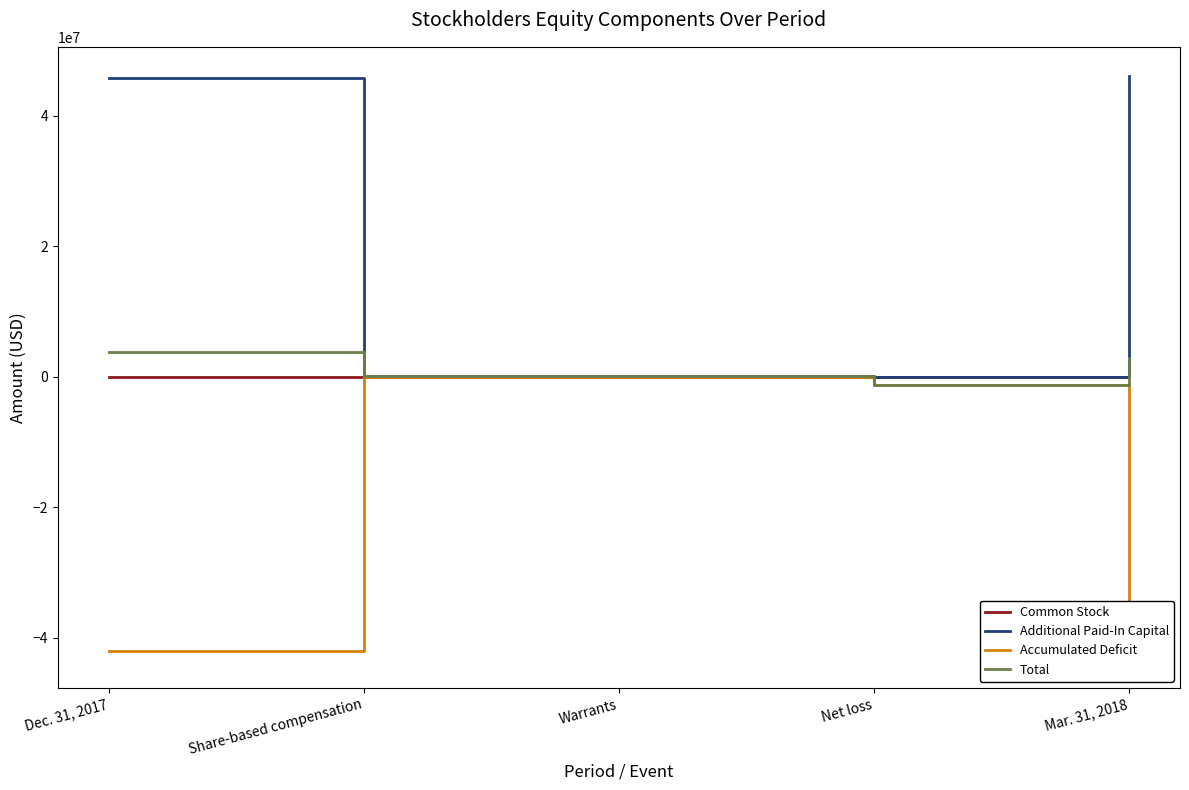

True or false: Additional Paid-In Capital and Accumulated Deficit intersect in this chart.

False